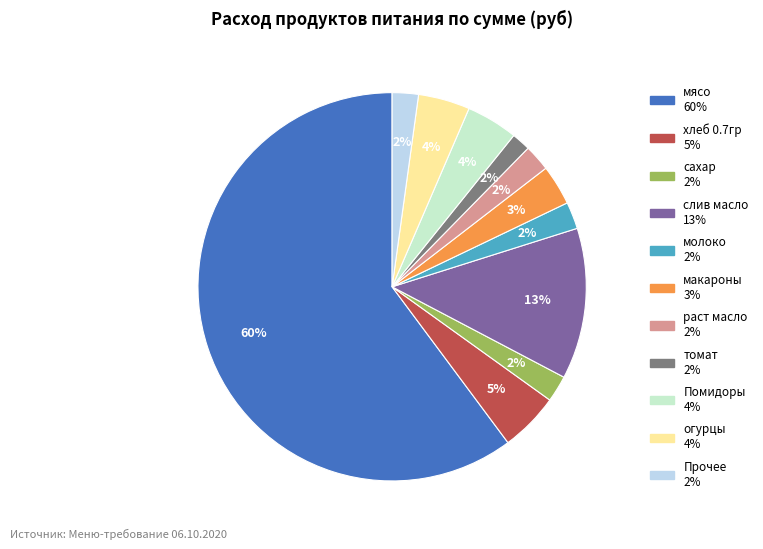

Is there any slice that represents more than half of the pie?

Yes